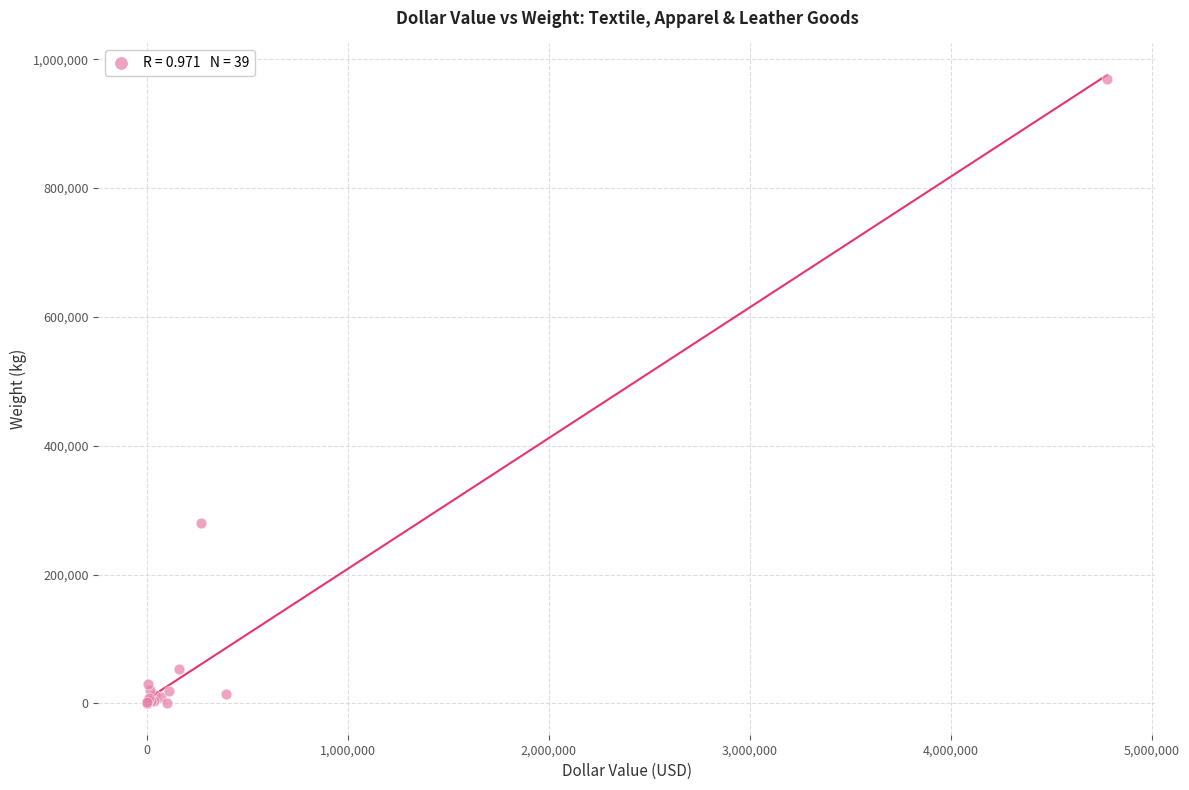

What Y value in the scatter plot is closest to 484903?

280380